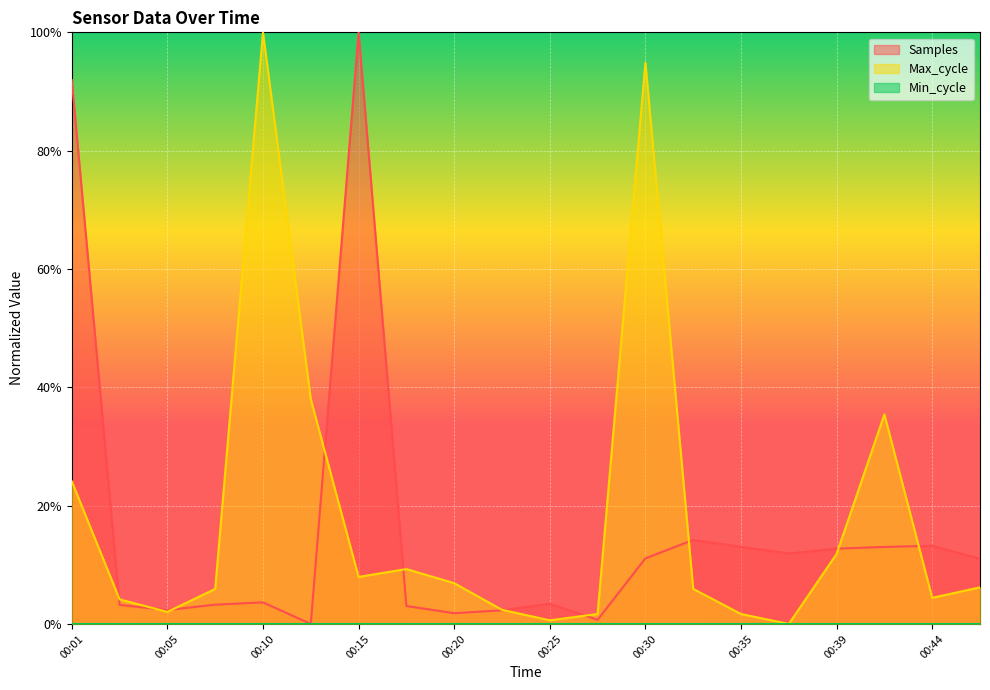

Which category has the highest value across all series?

00:15